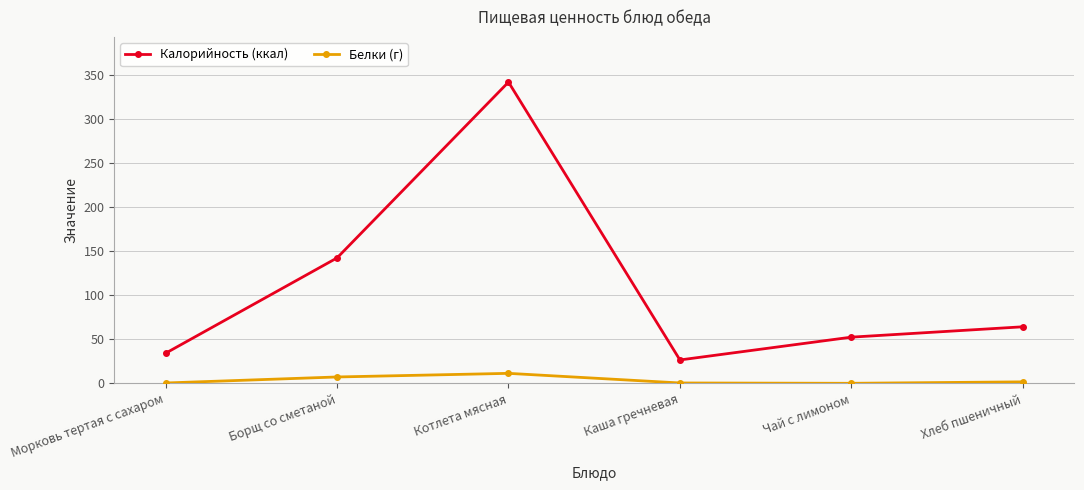

Which series has the largest total across all categories?

Калорийность (ккал)